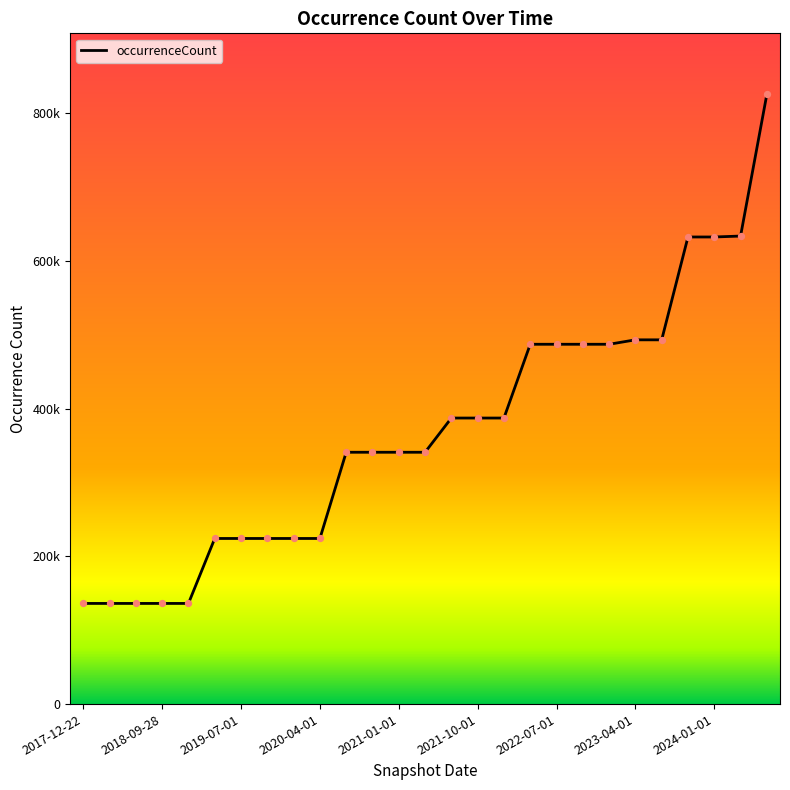

Is this an area chart (filled region under the line)?

No